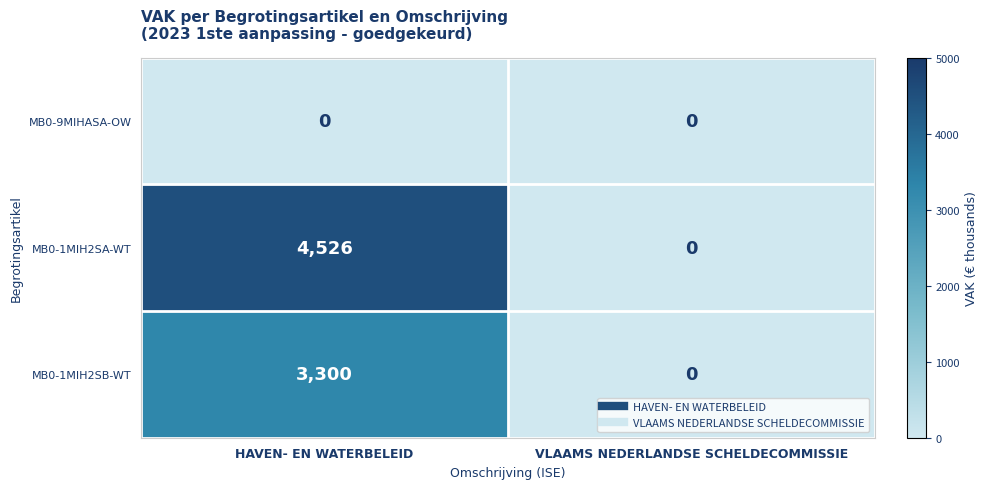

At how many categories does at least one series exceed 1403?

1